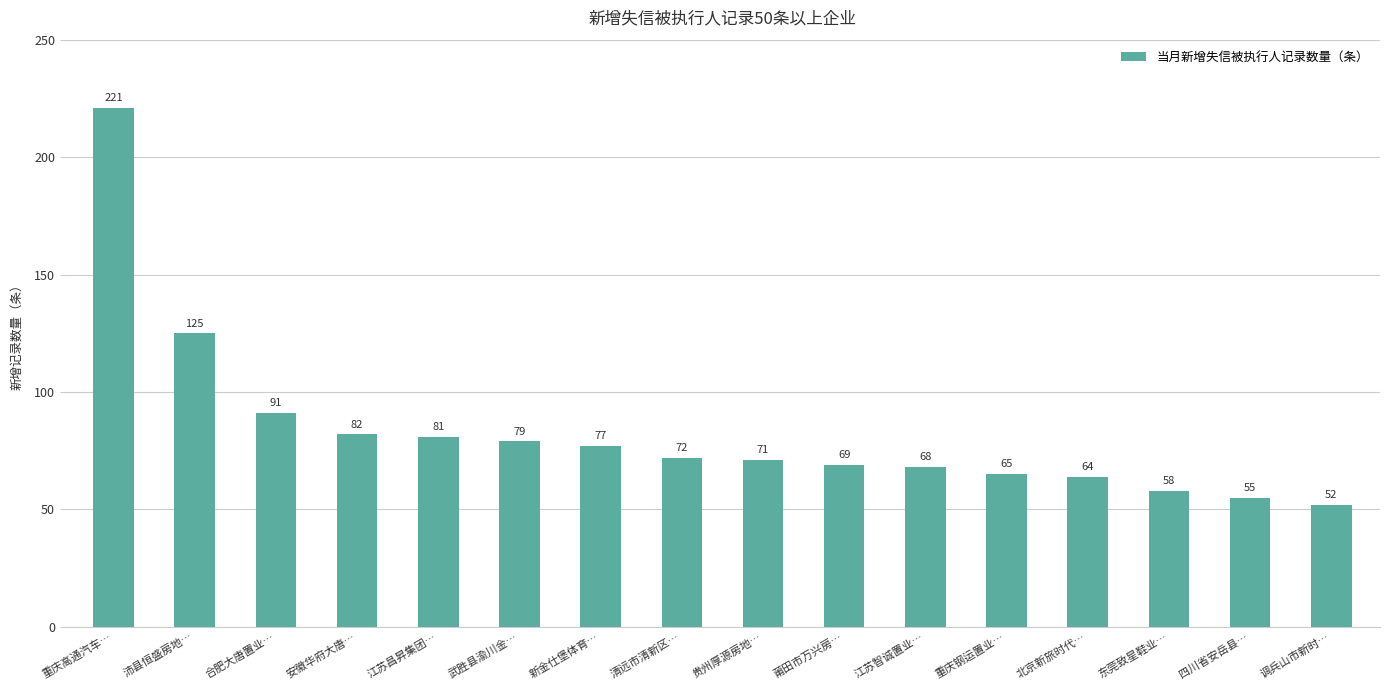

What is the sum of all values?

1330